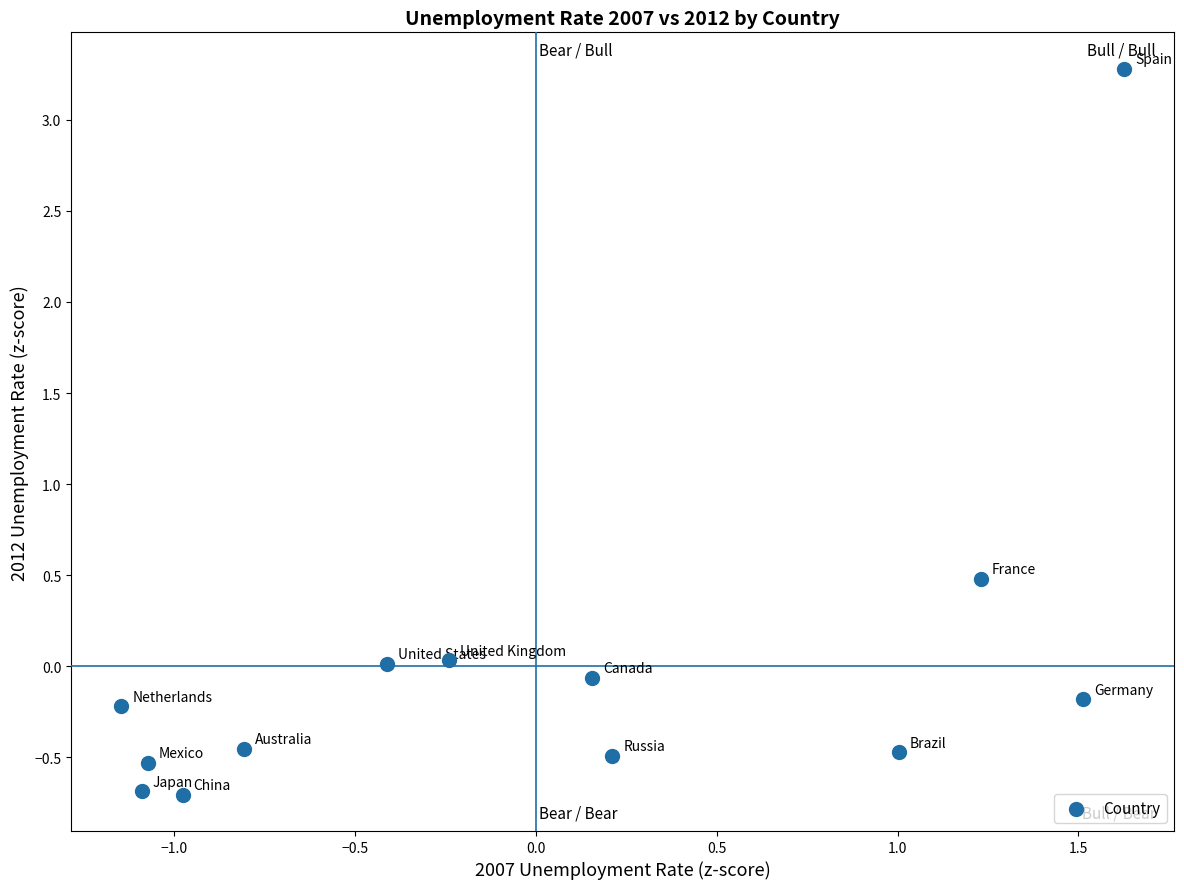

What Y value in the scatter plot is closest to 1?

0.5